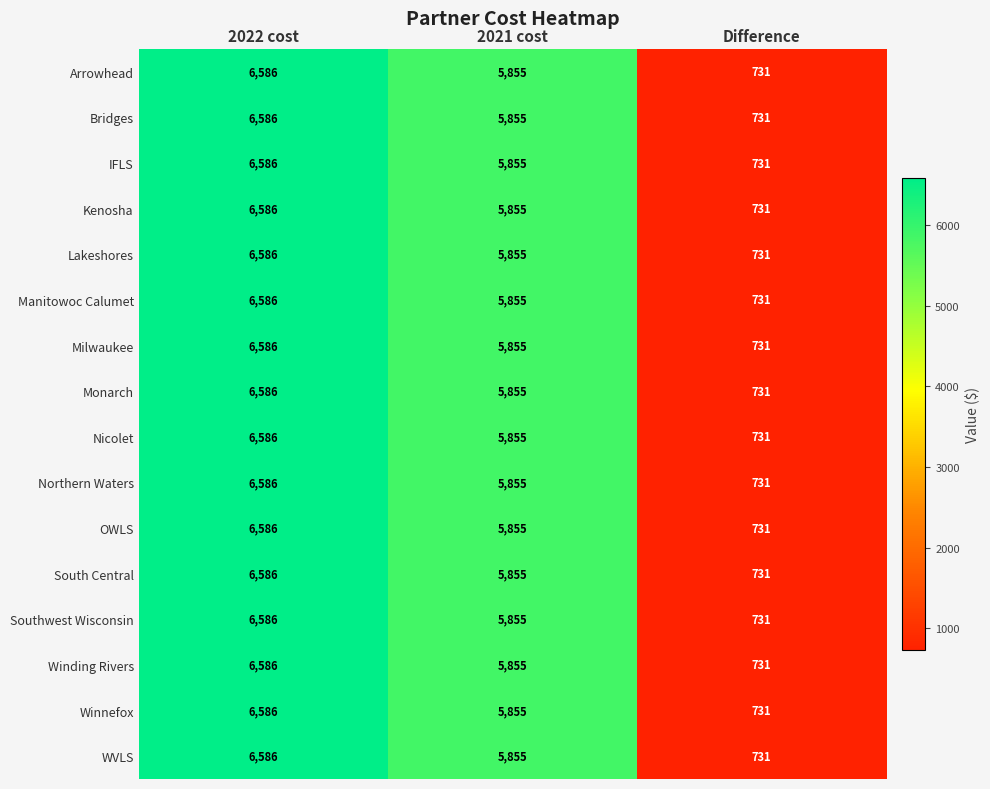

At which category is the sum across all series the highest?

2022 cost